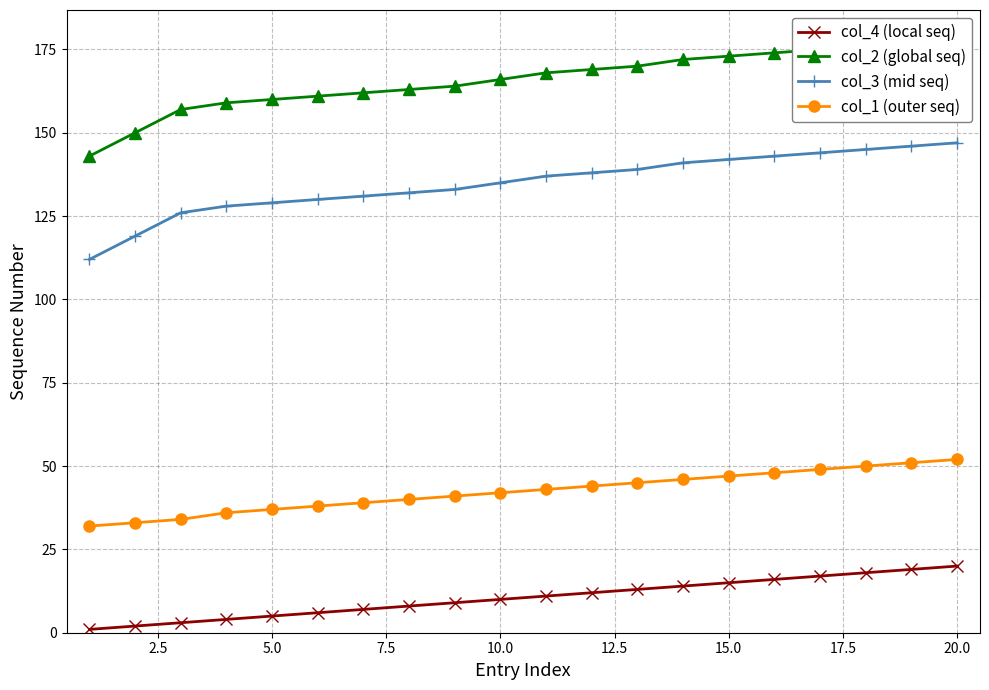

True or false: col_3 (mid seq) and col_1 (outer seq) intersect in this chart.

False